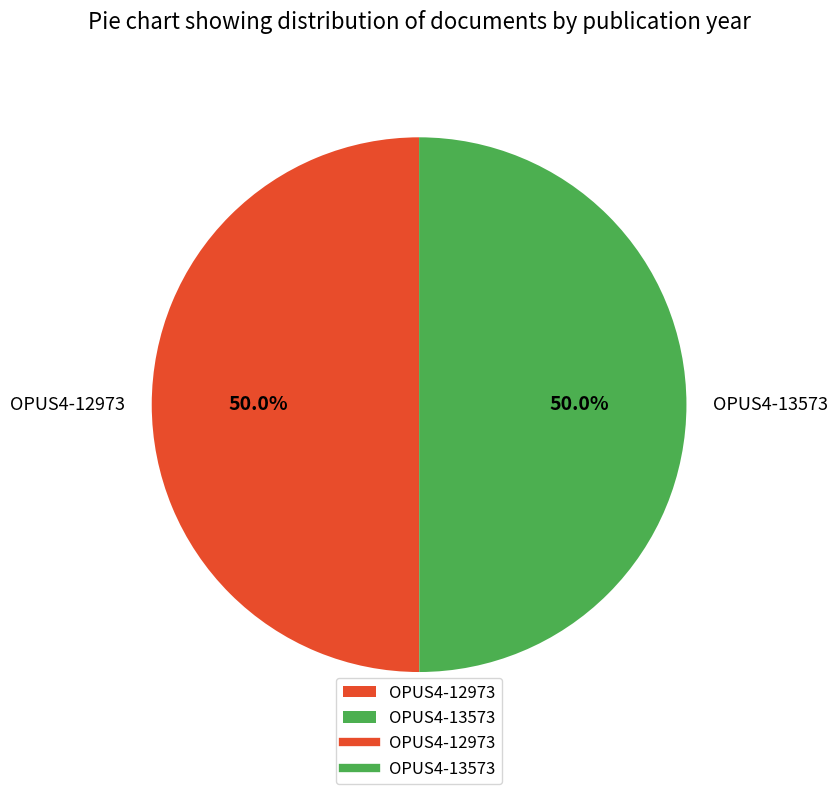

Is it true that OPUS4-12973 is 50% of the pie?

True